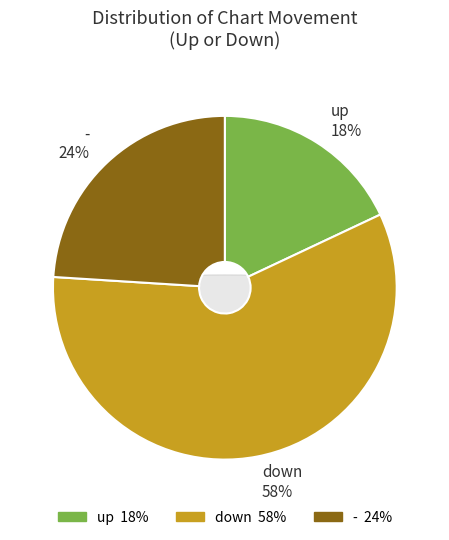

To the nearest percent, what is the combined percentage of up and -?

42%